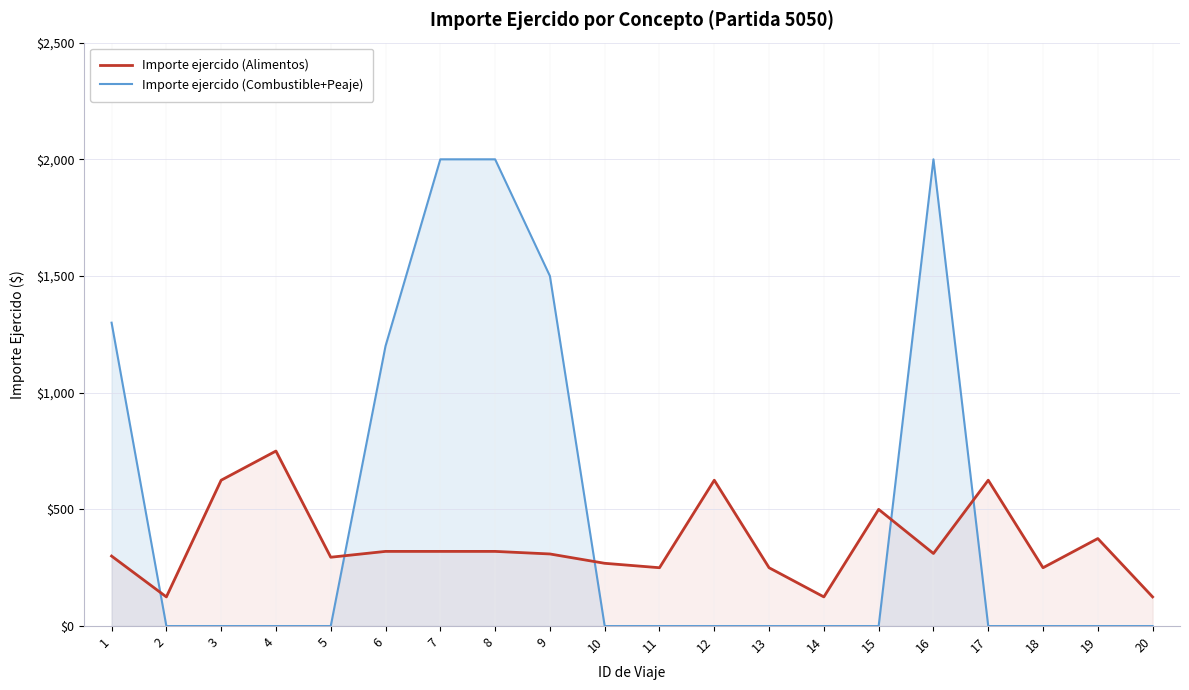

At how many categories does at least one series exceed 1944?

3